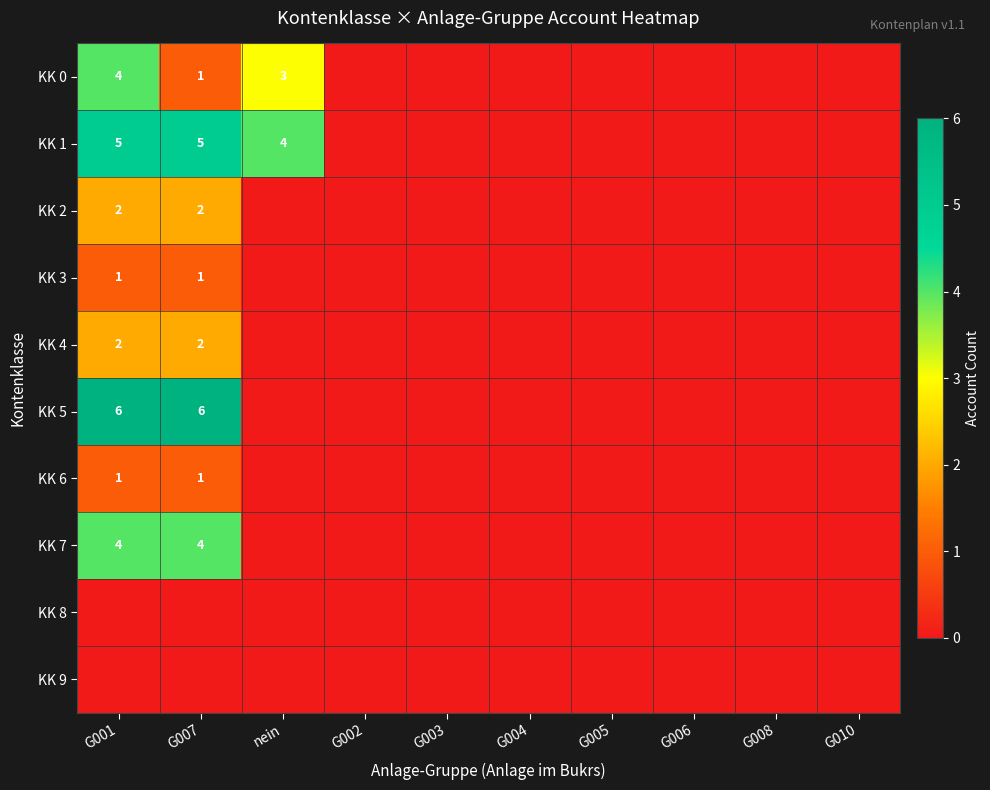

At how many categories does at least one series exceed 1?

3